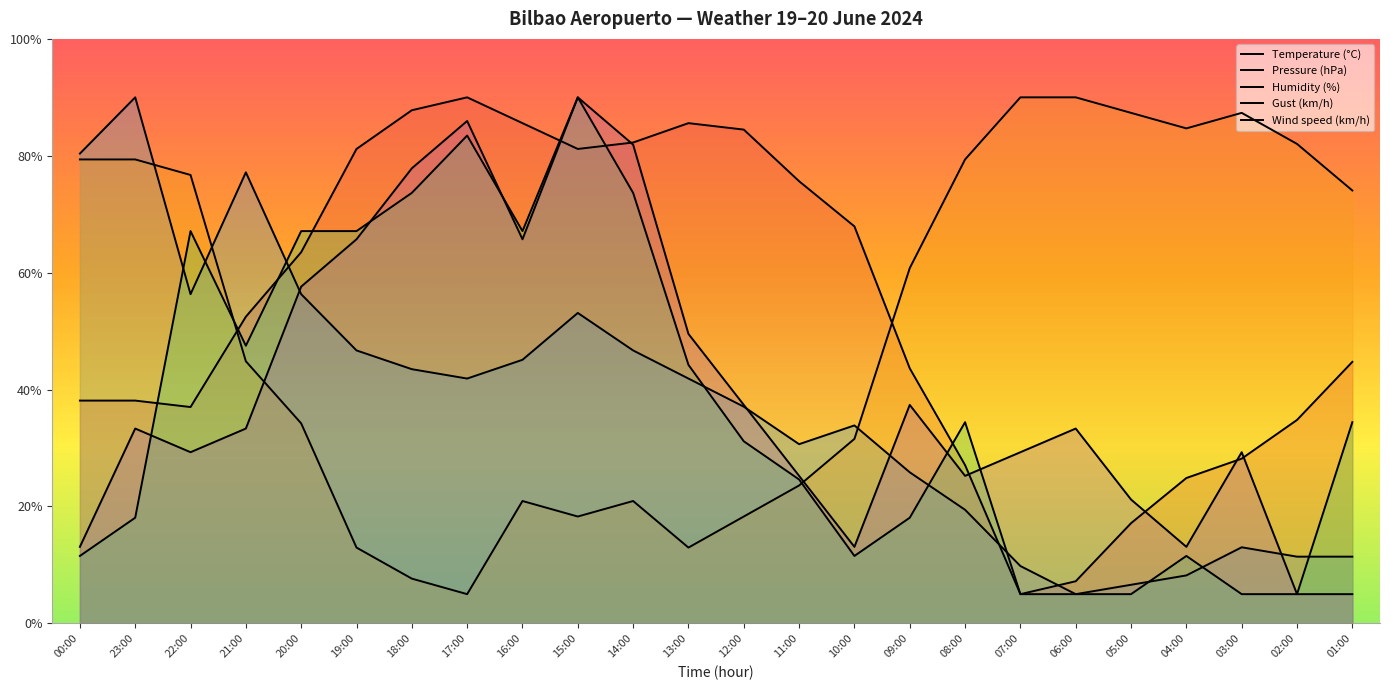

Where do Wind speed (km/h) and Temperature (°C) first cross each other?

16:00 and 15:00